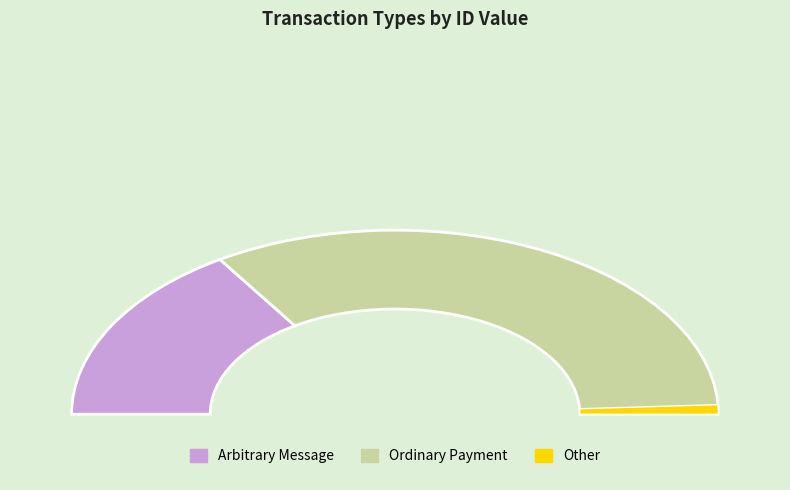

What is the change in value from Arbitrary Message to Ordinary Payment?

+5642072699983806464